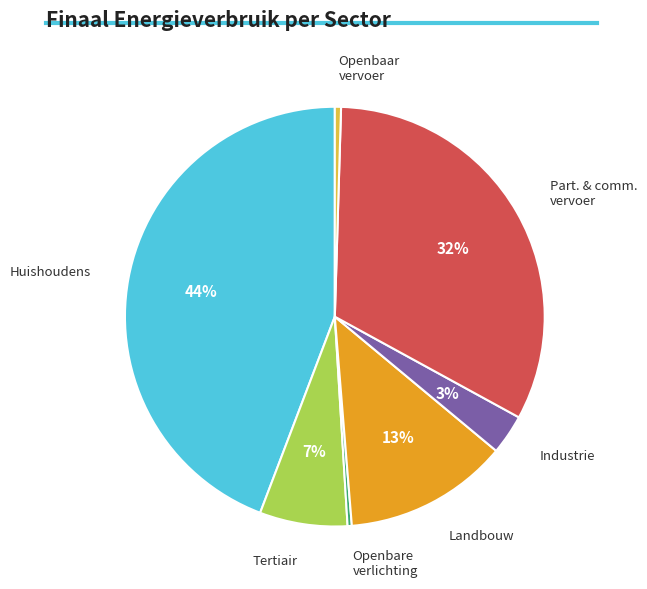

To the nearest percent, what is the difference between the largest and smallest slice percentages?

44%